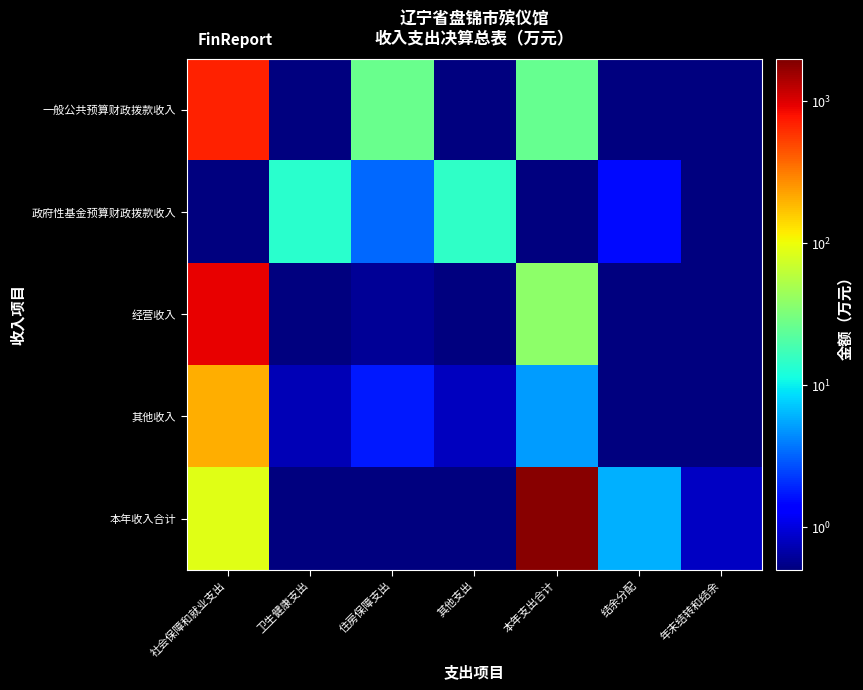

Reading right to left, extract all data points from this chart.

一般公共预算财政拨款收入: 年末结转和结余=0.0	结余分配=0.1	本年支出合计=26.0	其他支出=0.3	住房保障支出=26.5	卫生健康支出=0.3	社会保障和就业支出=701.5
政府性基金预算财政拨款收入: 年末结转和结余=0.1	结余分配=1.5	本年支出合计=0.2	其他支出=14.7	住房保障支出=3.3	卫生健康支出=14.0	社会保障和就业支出=0.2
经营收入: 年末结转和结余=0.0	结余分配=0.1	本年支出合计=37.4	其他支出=0.3	住房保障支出=0.6	卫生健康支出=0.3	社会保障和就业支出=928.9
其他收入: 年末结转和结余=0.0	结余分配=0.2	本年支出合计=5.1	其他支出=0.8	住房保障支出=1.7	卫生健康支出=0.8	社会保障和就业支出=200.9
本年收入合计: 年末结转和结余=0.8	结余分配=5.9	本年支出合计=1839.2	其他支出=0.2	住房保障支出=0.4	卫生健康支出=0.2	社会保障和就业支出=87.2